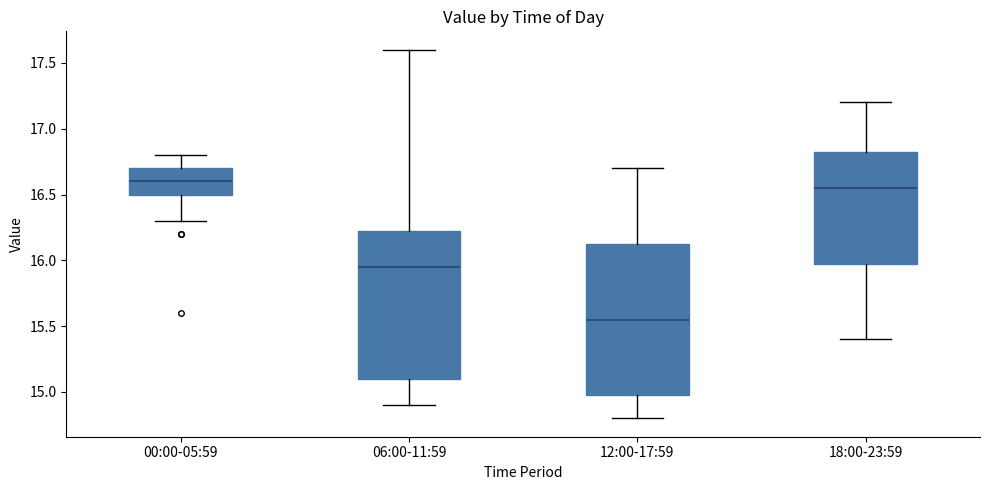

Where does the upper whisker of the box for 18:00-23:59 end on the y-axis? The values are not printed on the chart, so give them approximately, as read against the axis.

17.20